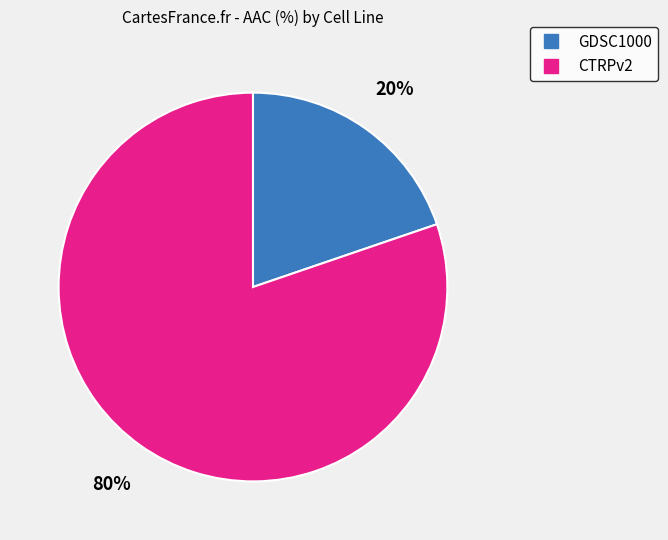

To the nearest percent, what is the average slice percentage?

50%